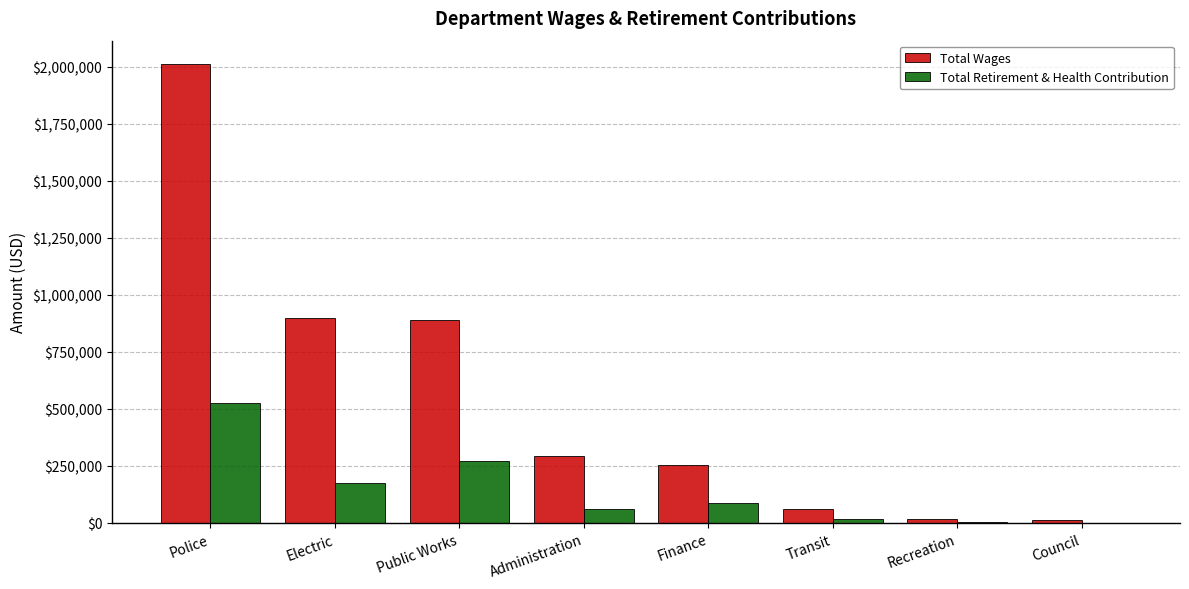

What is the total value across all series at Recreation?

20687